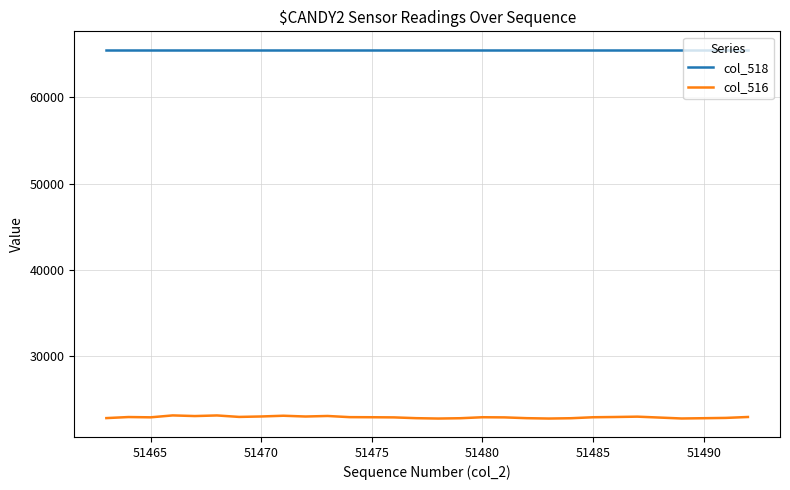

Which series has the largest total across all categories?

col_518